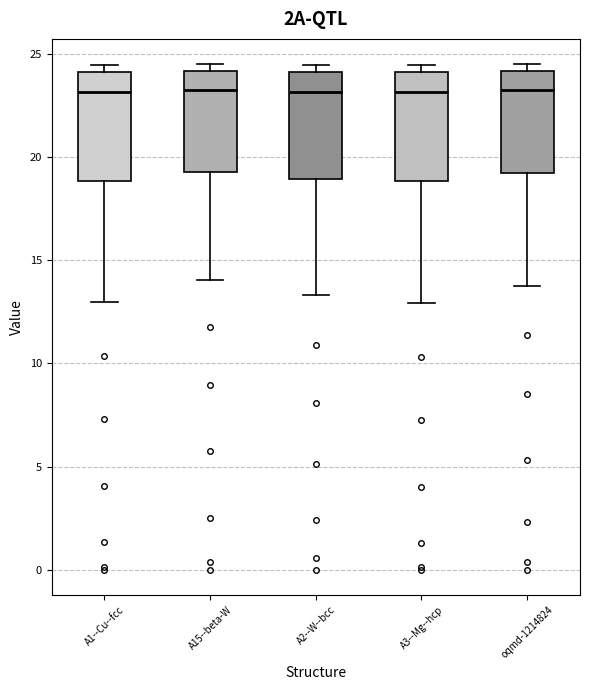

Where does the lower whisker of the box for A1--Cu--fcc end on the y-axis? The values are not printed on the chart, so give them approximately, as read against the axis.

13.0